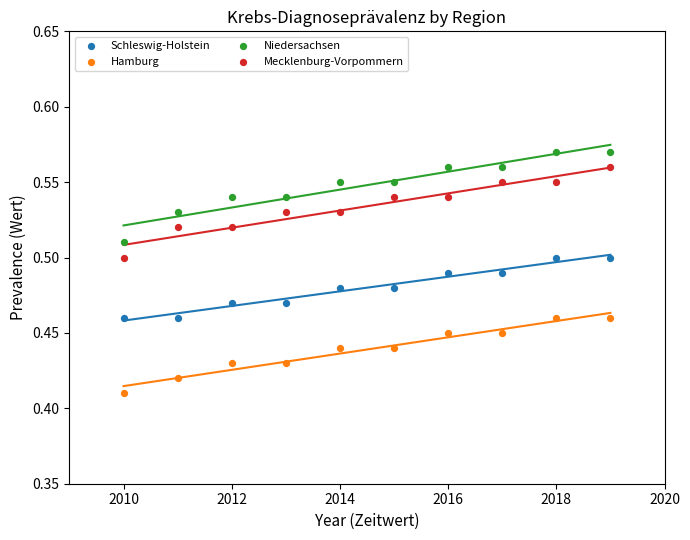

Which series contains the highest Y value?

Niedersachsen